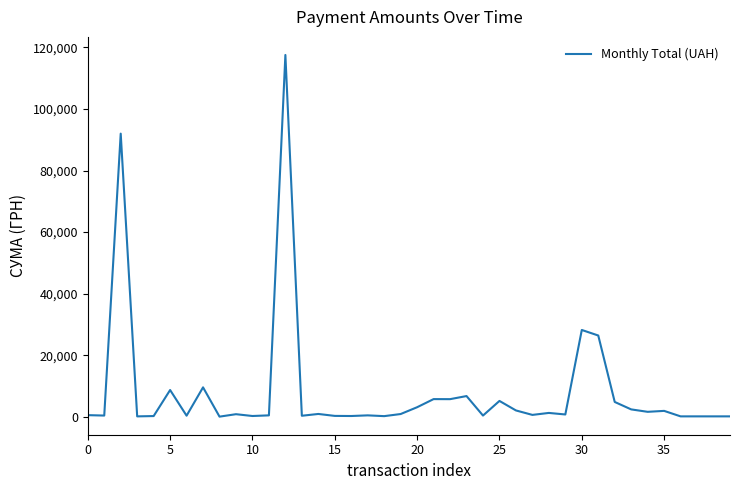

What is the maximum value shown in the chart?

117568.8